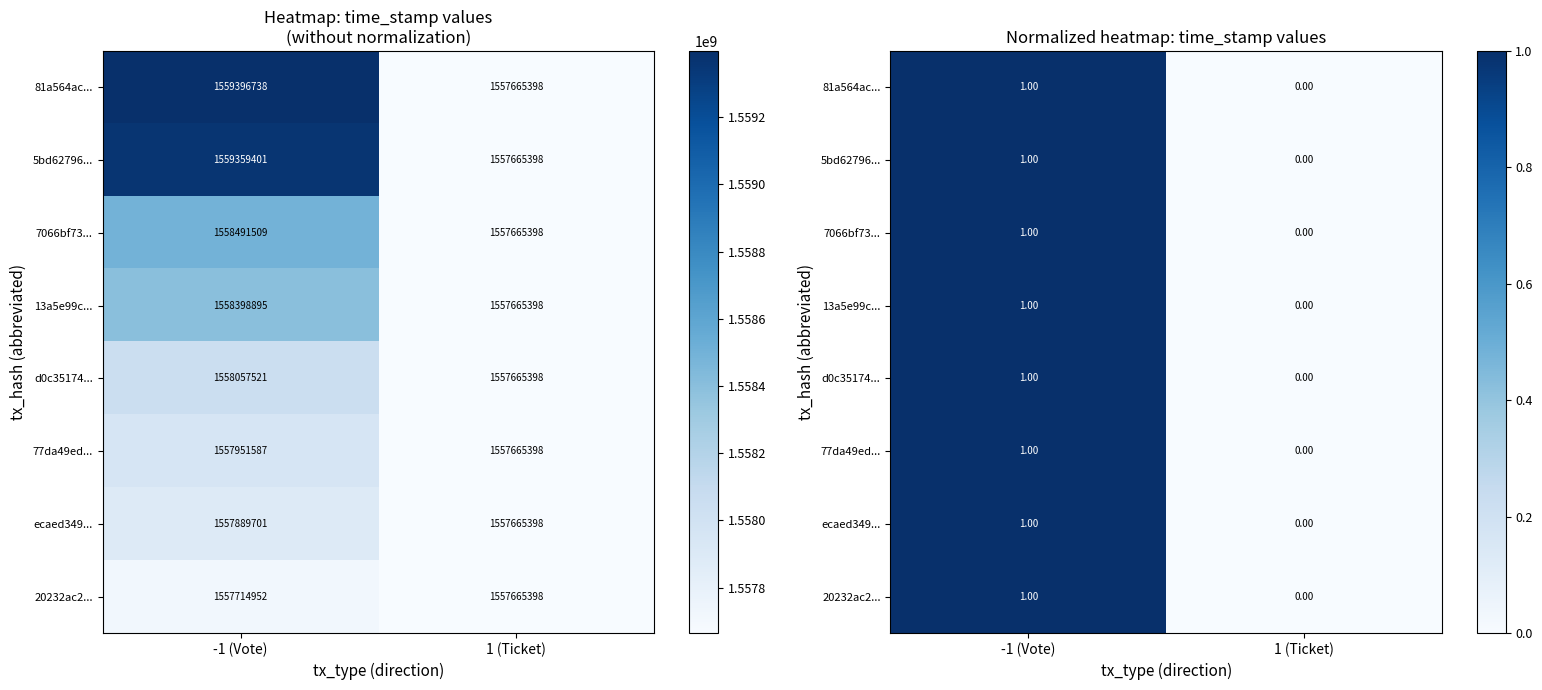

Count the 7066bf73... values in the range 0 to 1.

2